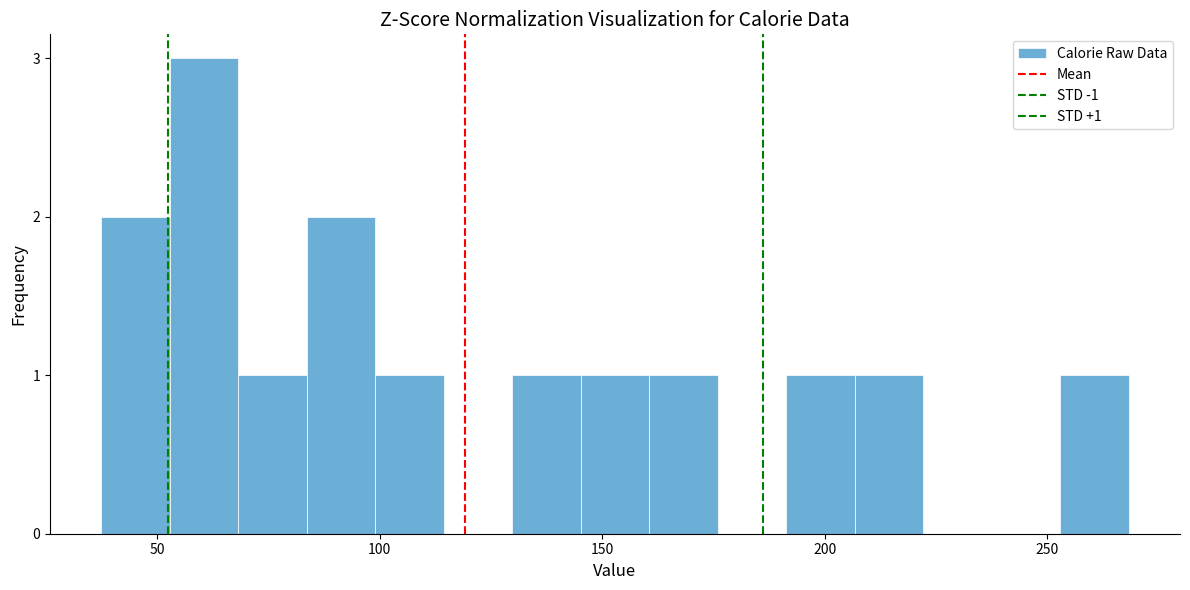

Read against the x-axis, roughly where is the centre of the tallest bar?

60